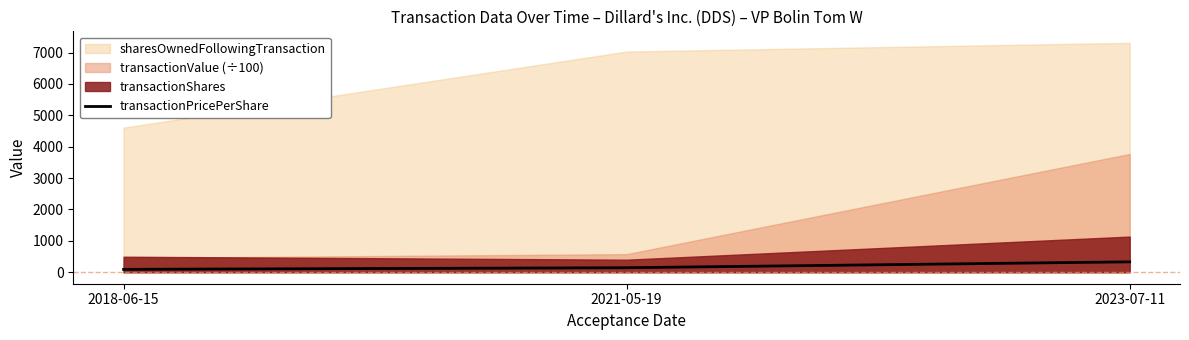

True or false: the data shows 331.7 at 2023-07-11.

True